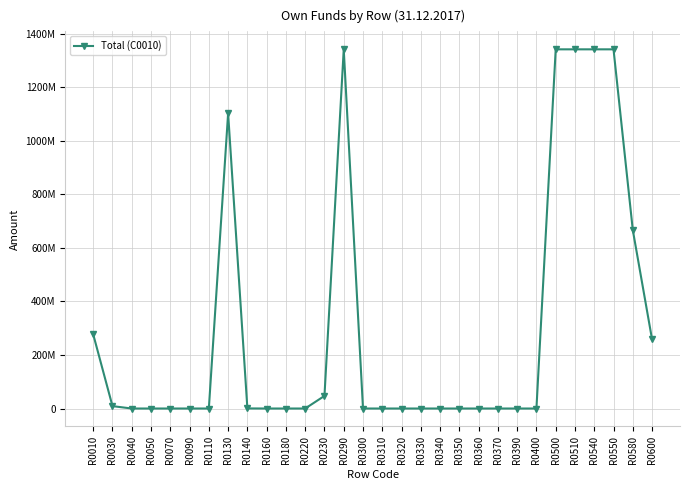

Is this an area chart (filled region under the line)?

No